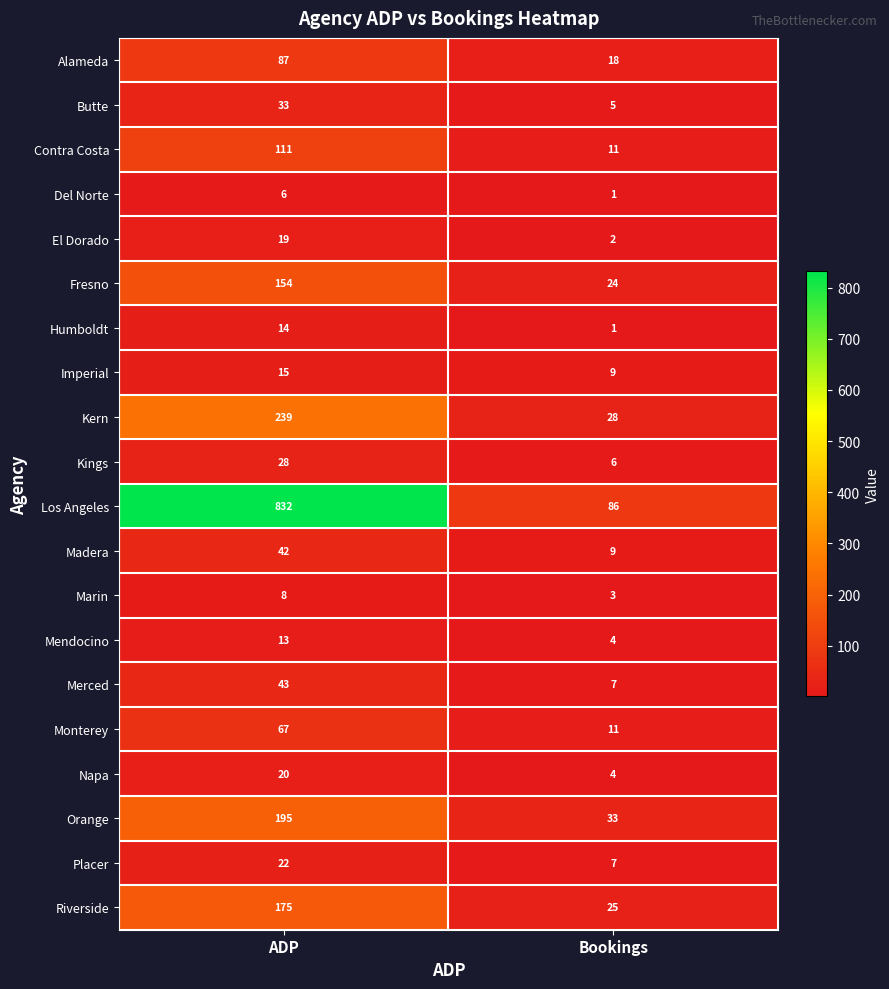

Rank the categories by Kern value from lowest to highest.

Bookings, ADP